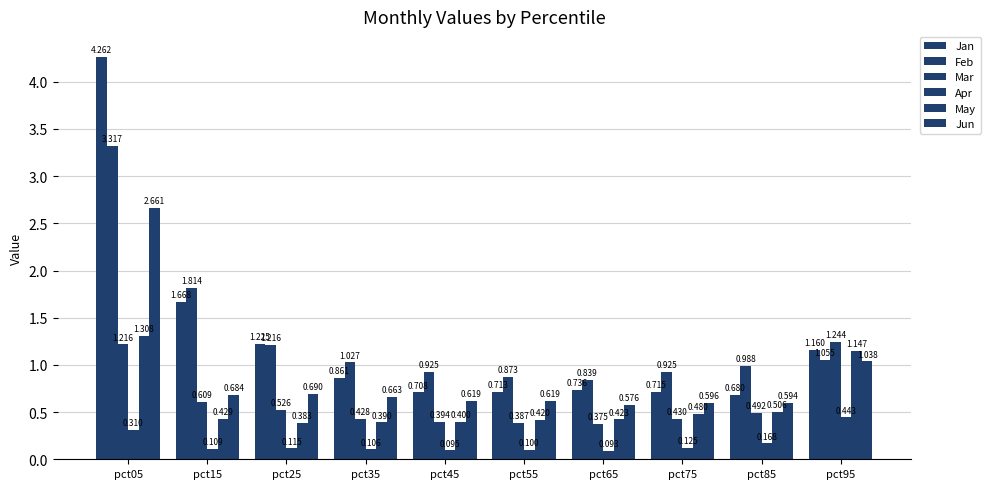

At which label does Feb reach its peak?

pct05